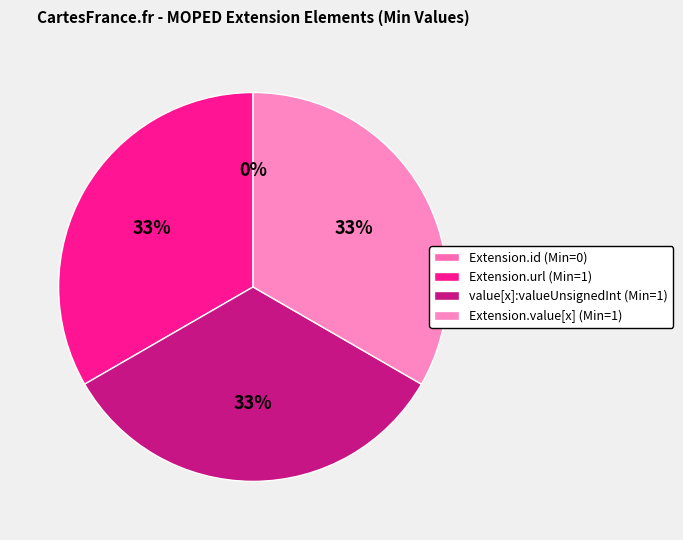

The Extension.value[x] slice represents 27% of the pie. True or false?

False